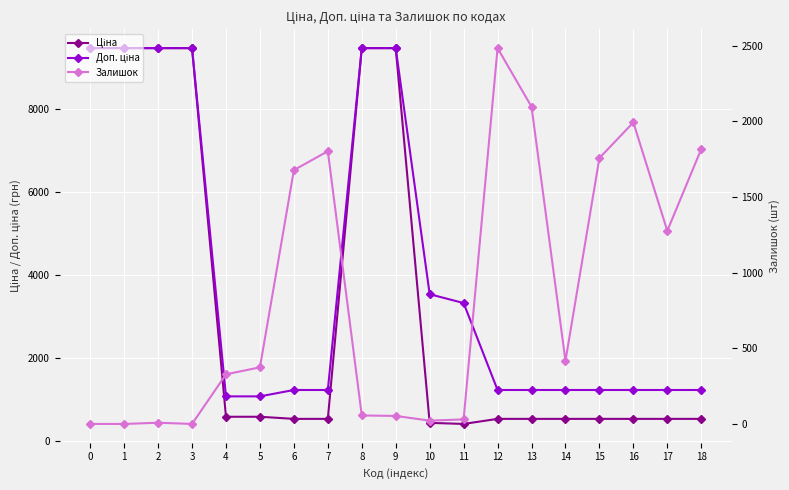

Which series changed the most between 3 and 8?

Залишок